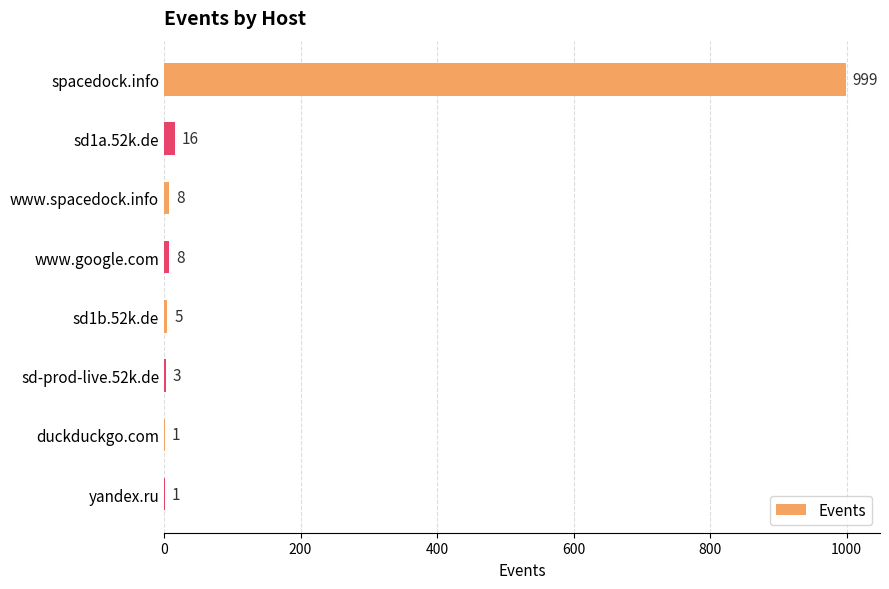

Which has a higher value, www.google.com or sd1b.52k.de?

www.google.com